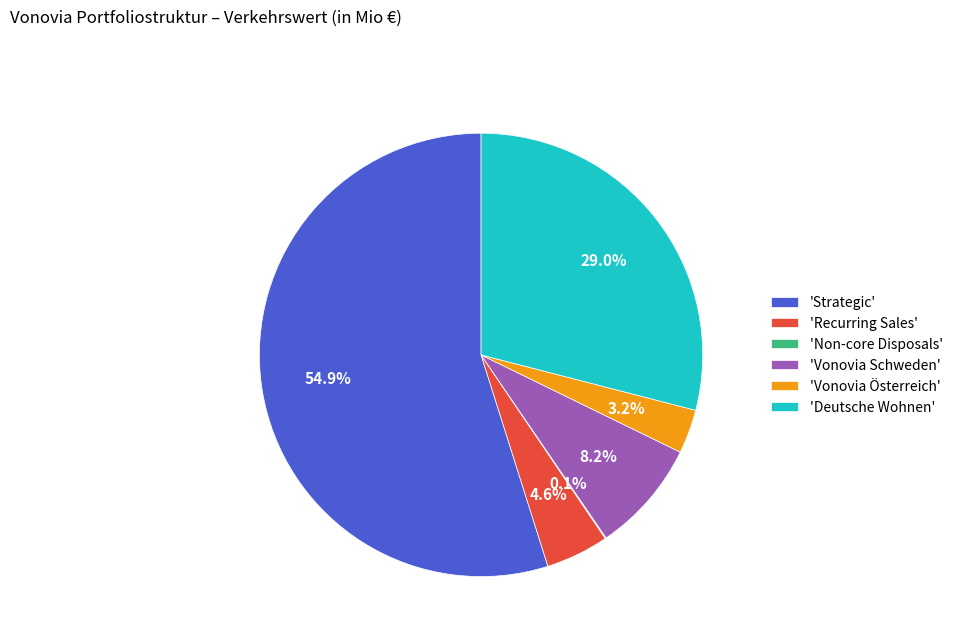

What is the largest slice in the pie chart?

'Strategic'